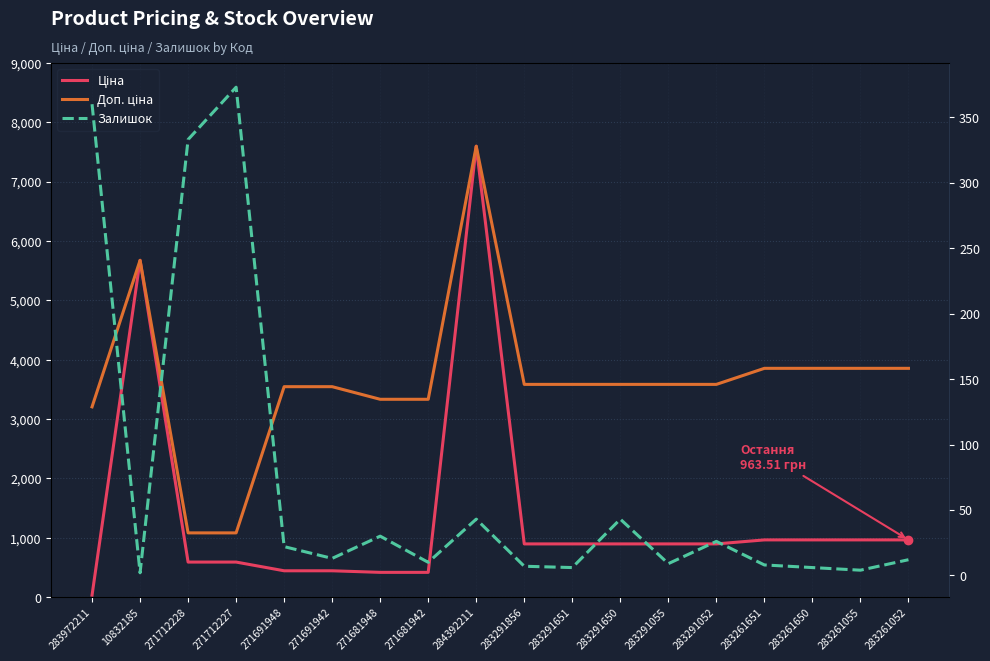

List the series in order of their peak value, highest first.

Ціна, Доп. ціна, Залишок